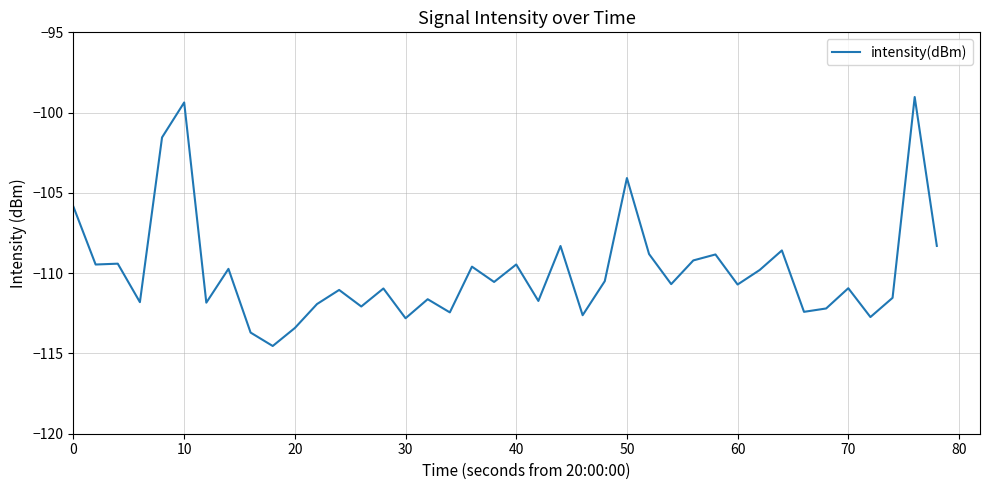

What is the minimum value shown in the chart?

-114.5